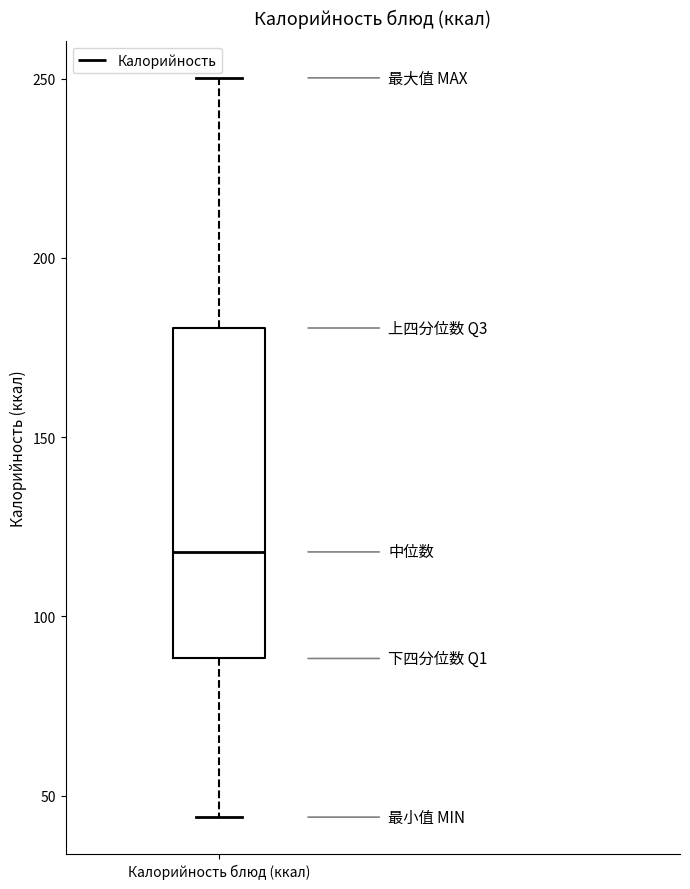

Where is the upper edge of the box for Калорийность блюд (ккал) on the y-axis? The values are not printed on the chart, so give them approximately, as read against the axis.

180